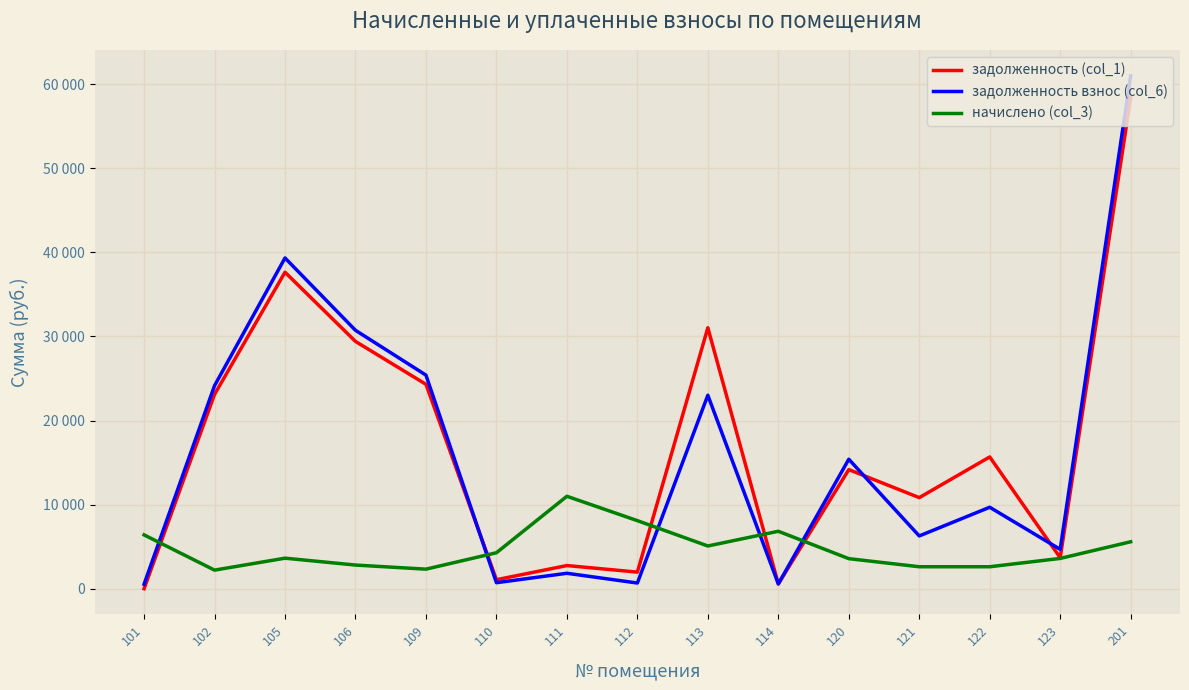

What is the sum of the задолженность (col_1) values at 105 and 110?

38711.7